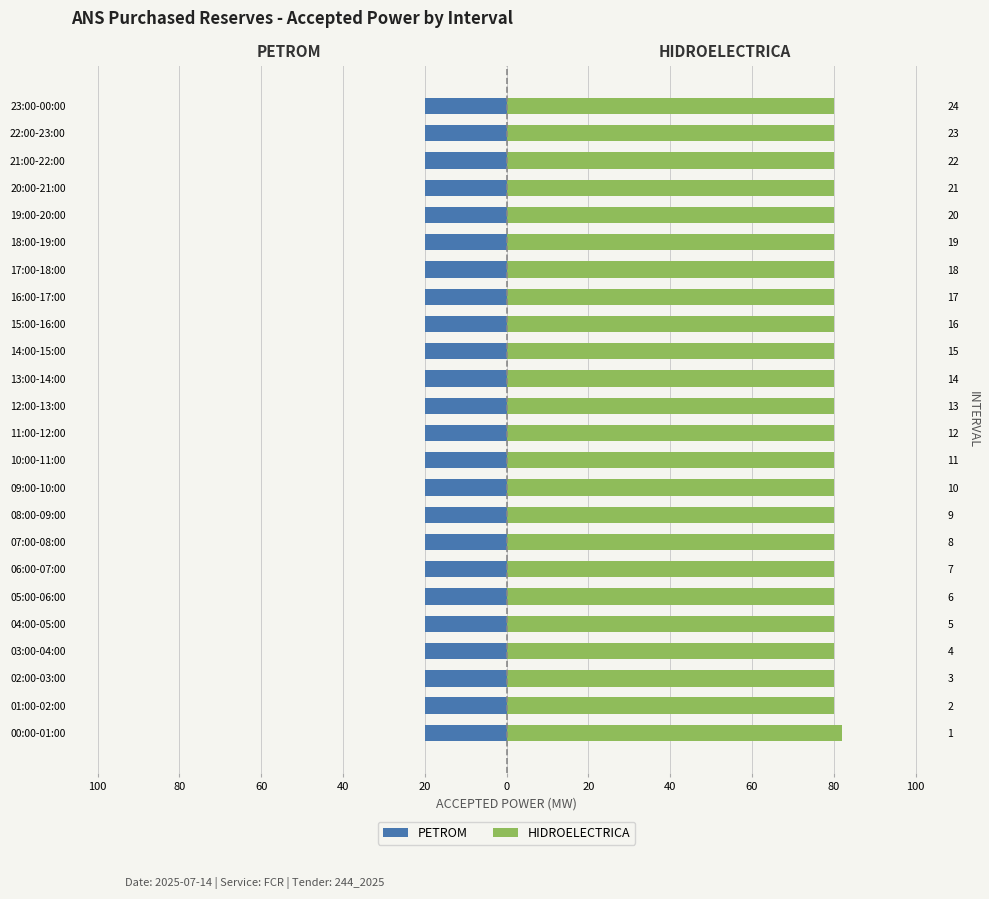

What is the maximum value shown in the chart?

82.0